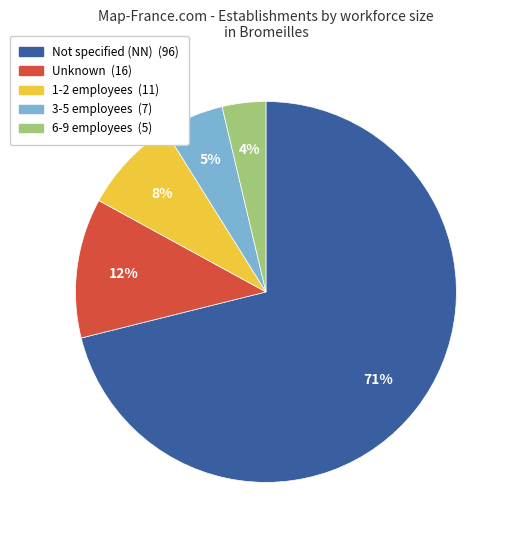

Is there any slice that represents more than half of the pie?

Yes